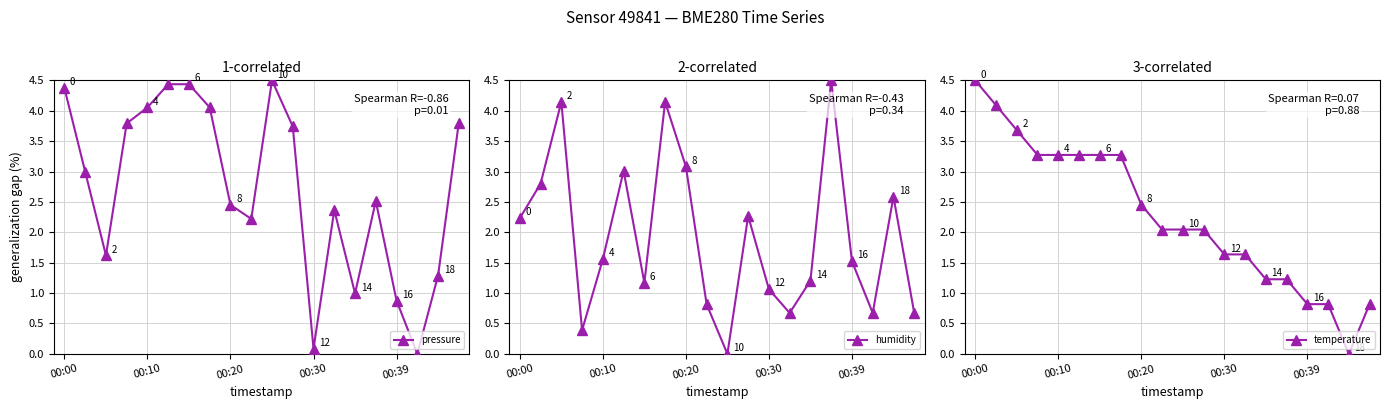

Which series has the largest range (max minus min)?

pressure